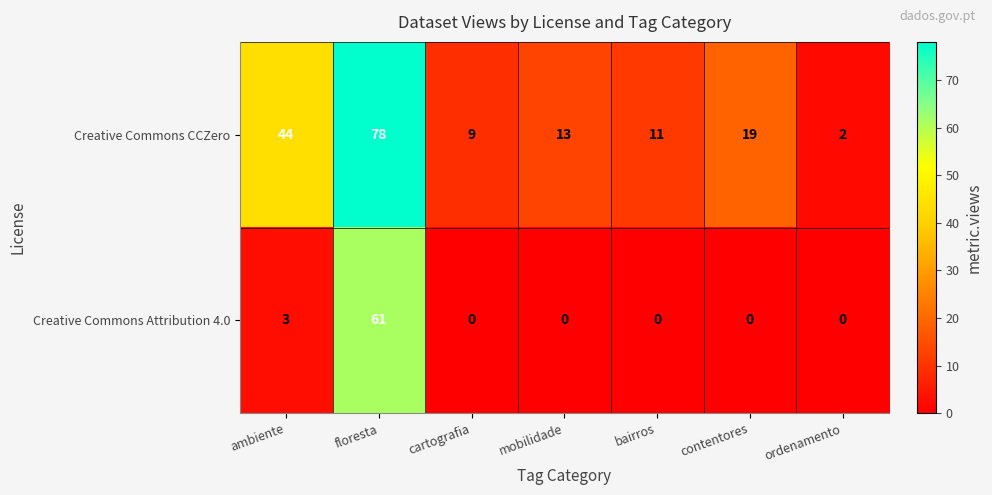

Rank the series by their average value, from highest to lowest.

Creative Commons CCZero, Creative Commons Attribution 4.0